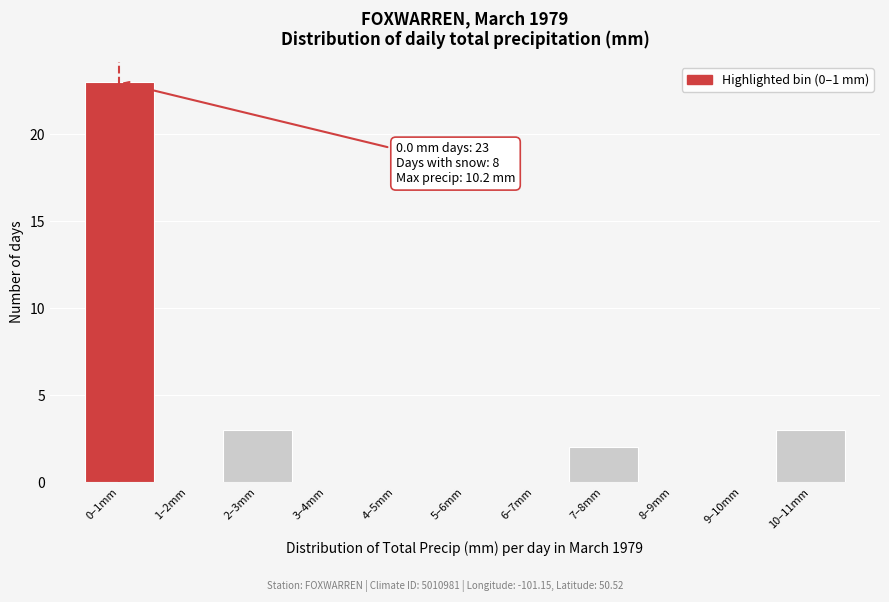

Reading right to left, list all the values displayed in this chart.

10–11mm=3	9–10mm=0	8–9mm=0	7–8mm=2	6–7mm=0	5–6mm=0	4–5mm=0	3–4mm=0	2–3mm=3	1–2mm=0	0–1mm=23